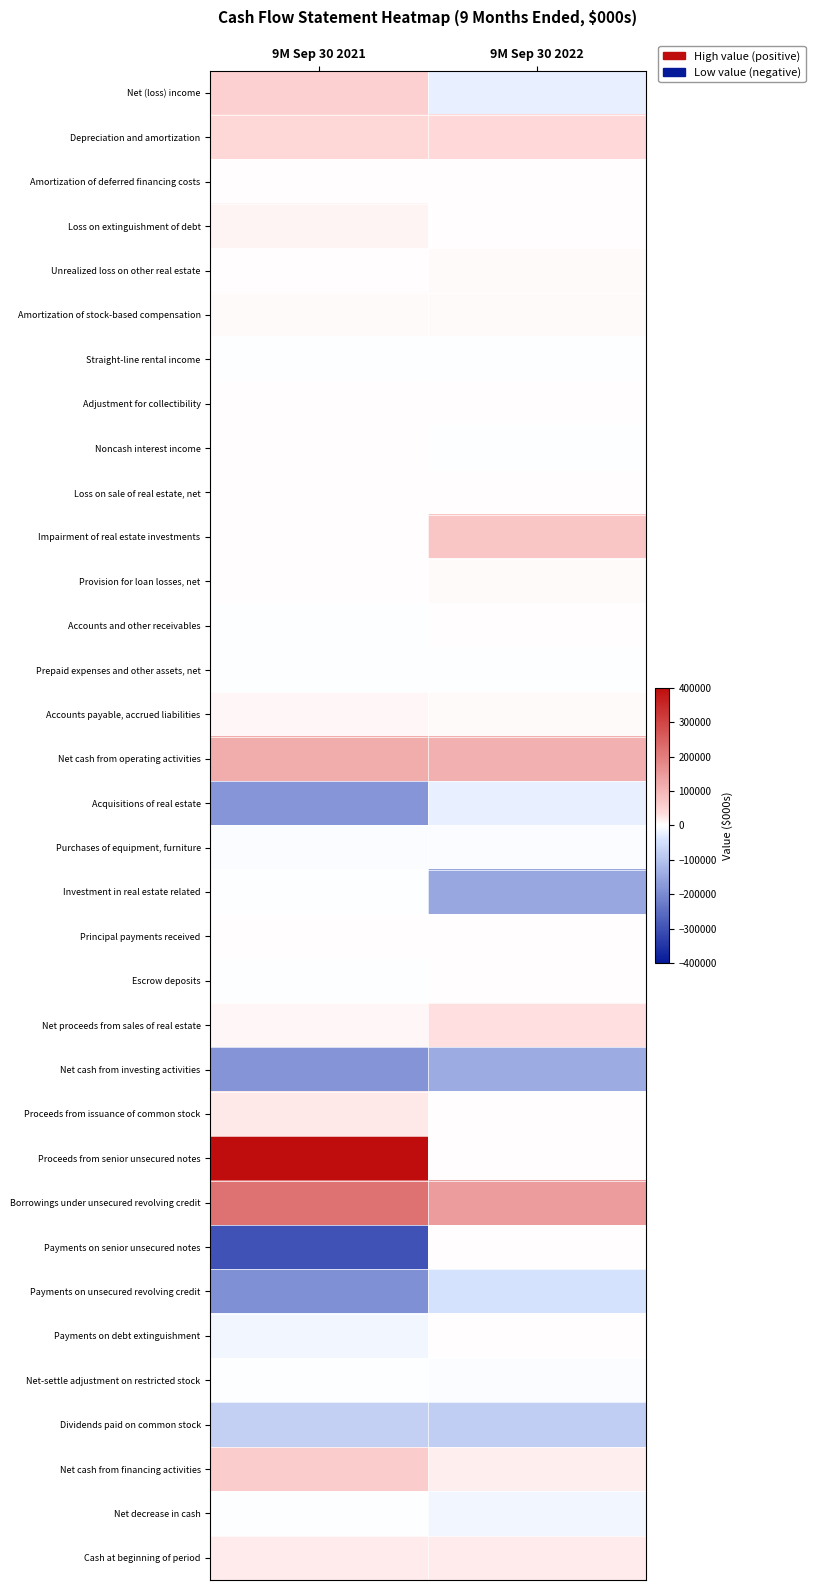

Rank the series at 9M Sep 30 2021 from lowest to highest value.

Payments on senior unsecured notes, Payments on unsecured revolving credit, Net cash from investing activities, Acquisitions of real estate, Dividends paid on common stock, Payments on debt extinguishment, Purchases of equipment, furniture, Escrow deposits, Accounts and other receivables, Net-settle adjustment on restricted stock, Net decrease in cash, Investment in real estate related, Straight-line rental income, Prepaid expenses and other assets, net, Unrealized loss on other real estate, Adjustment for collectibility, Noncash interest income, Impairment of real estate investments, Provision for loan losses, net, Principal payments received, Loss on sale of real estate, net, Amortization of deferred financing costs, Amortization of stock-based compensation, Net proceeds from sales of real estate, Accounts payable, accrued liabilities, Loss on extinguishment of debt, Cash at beginning of period, Proceeds from issuance of common stock, Depreciation and amortization, Net (loss) income, Net cash from financing activities, Net cash from operating activities, Borrowings under unsecured revolving credit, Proceeds from senior unsecured notes